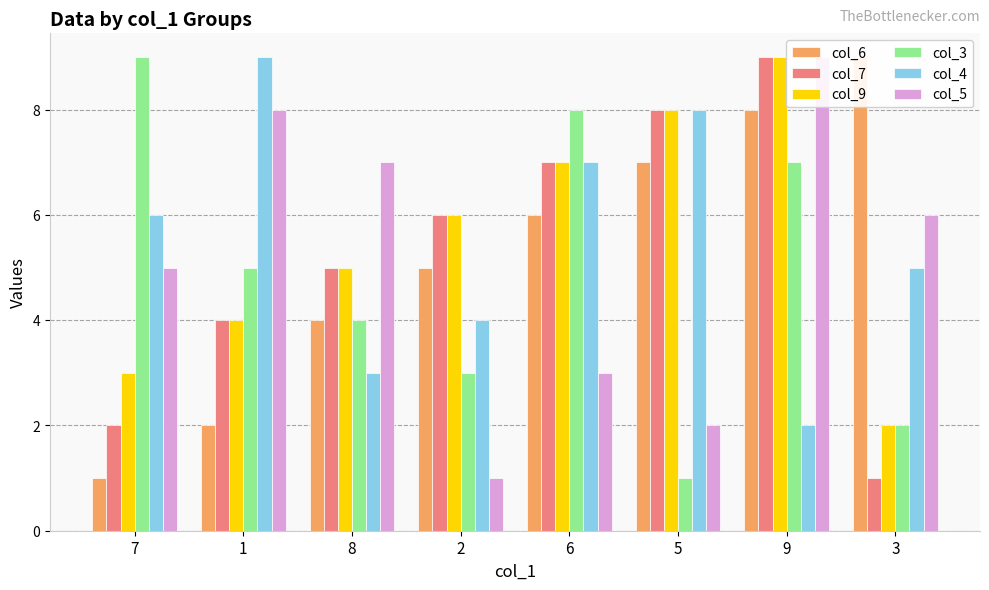

What is the total value across all series at 8?

28